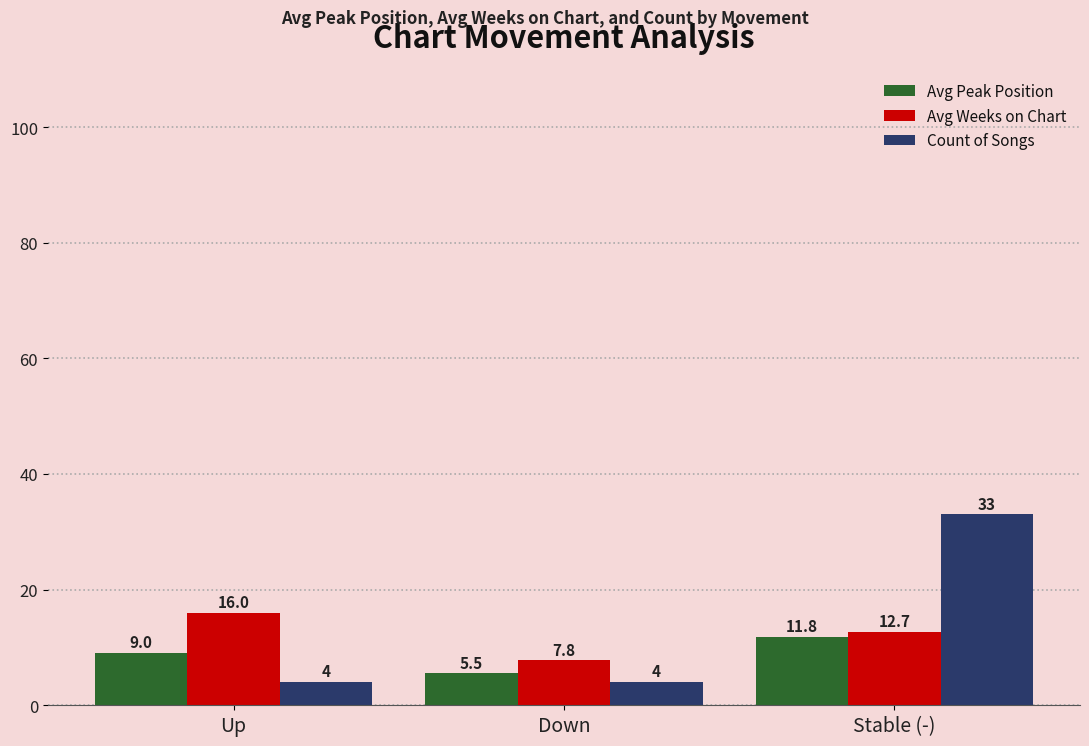

What position from the right is Stable (-)?

1